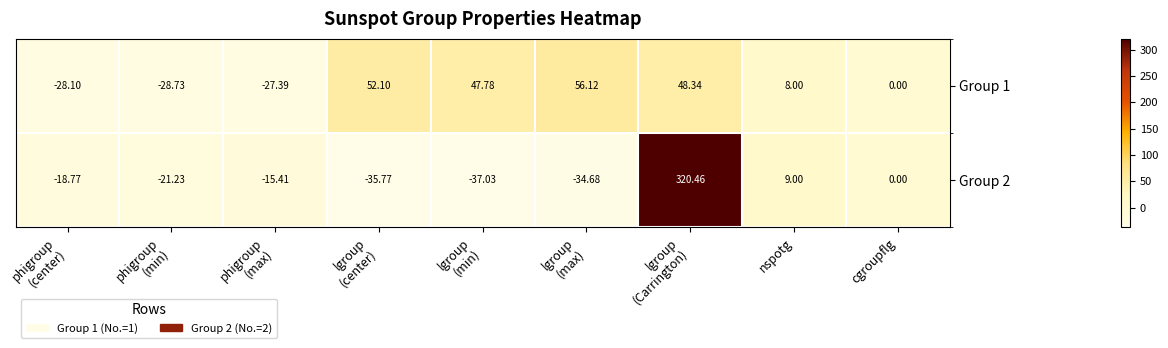

Where is Group 1 nearest to the value 13?

nspotg